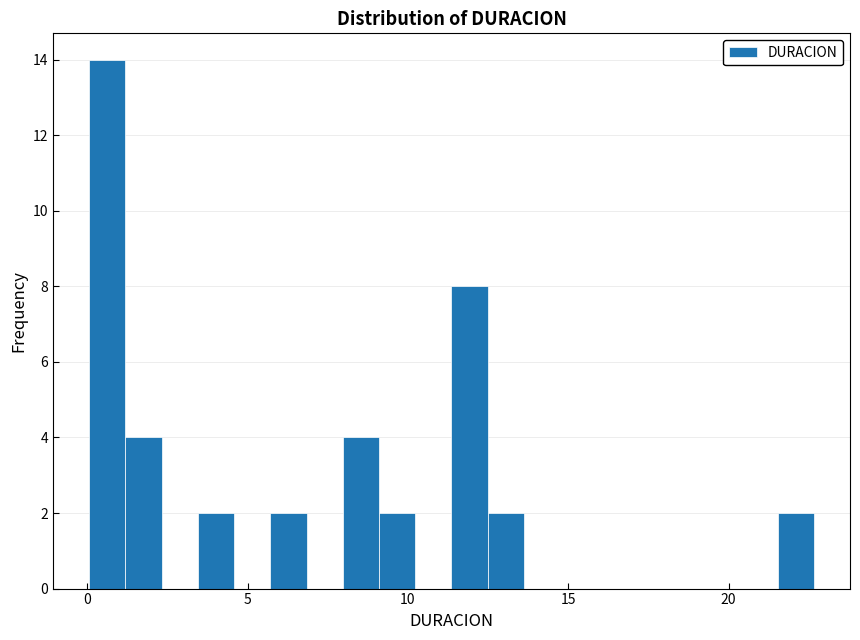

Read against the x-axis, roughly where is the centre of the tallest bar?

0.5